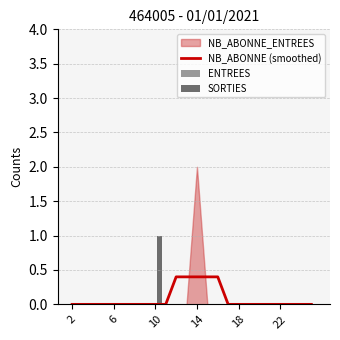

At how many categories does at least one series exceed 0?

6